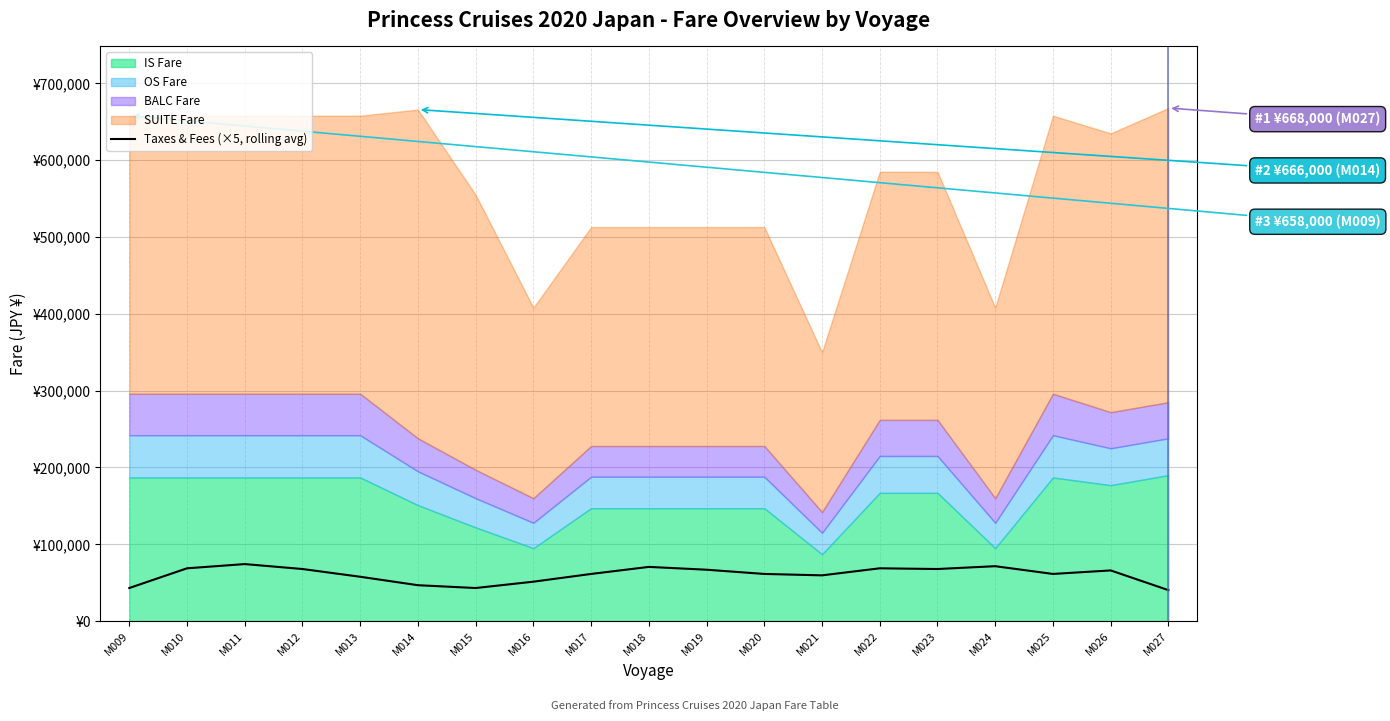

Which category has the lowest value across all series?

M027